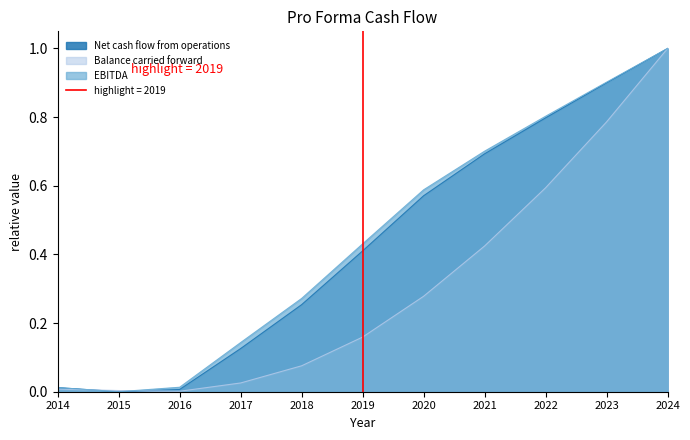

Does the chart display data point markers on the line(s)?

No